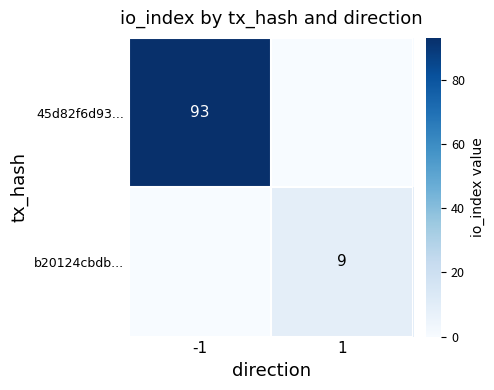

Is it true that 45d82f6d93... equals 61 at -1?

False